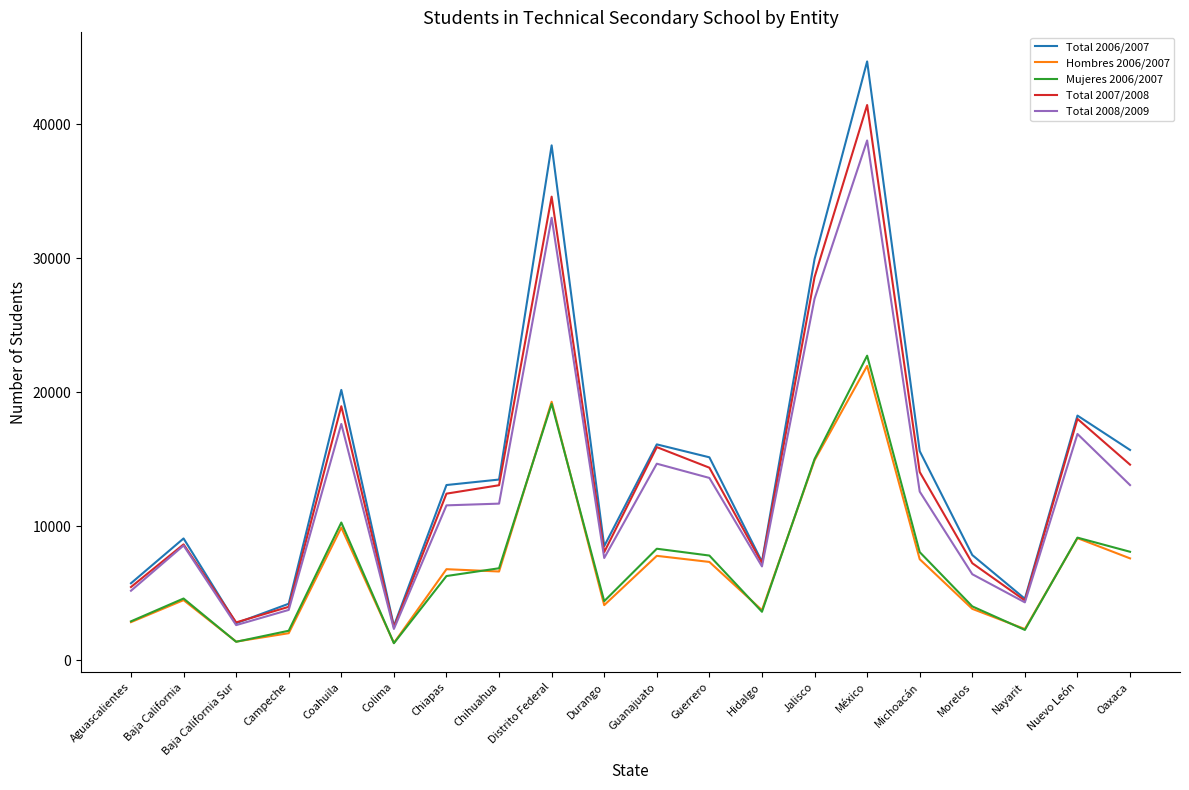

True or false: Total 2006/2007 and Mujeres 2006/2007 cross at least once.

False